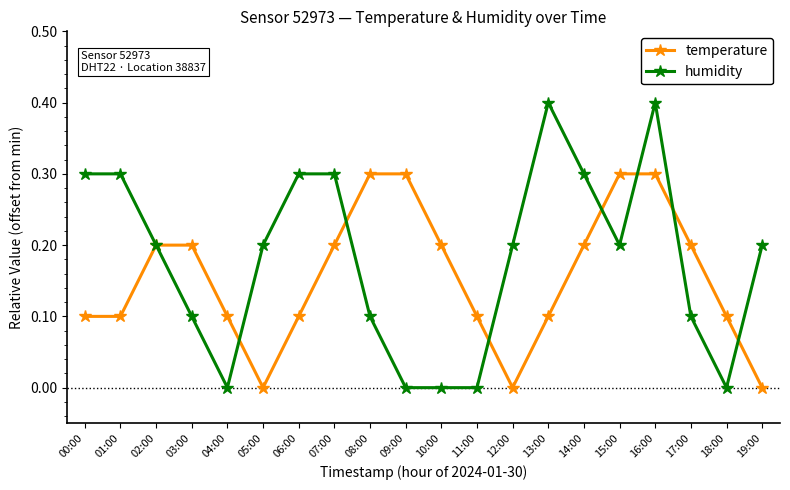

What is the highest value of the humidity series?

0.4